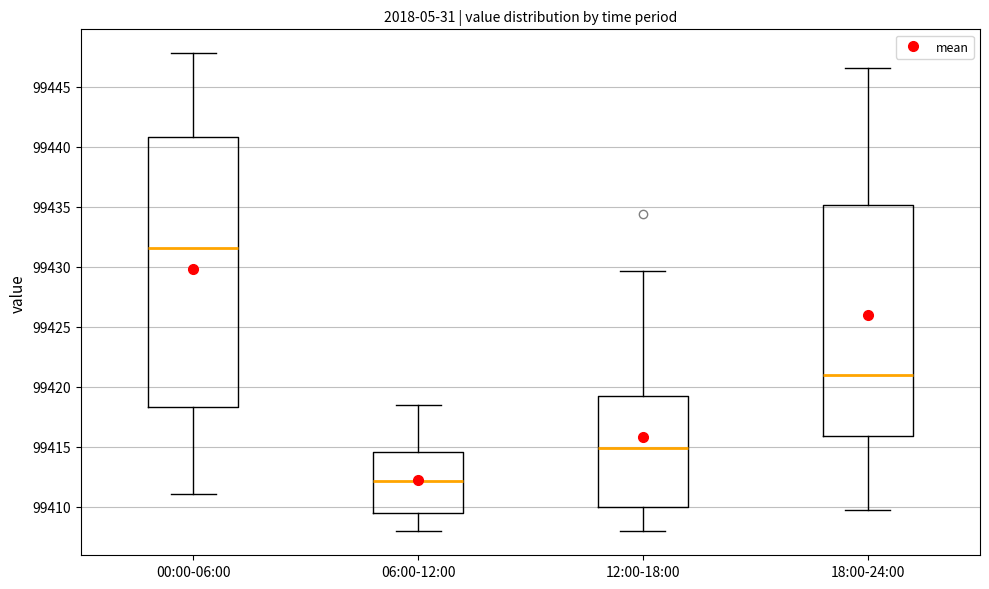

Which box has the highest median line?

00:00-06:00